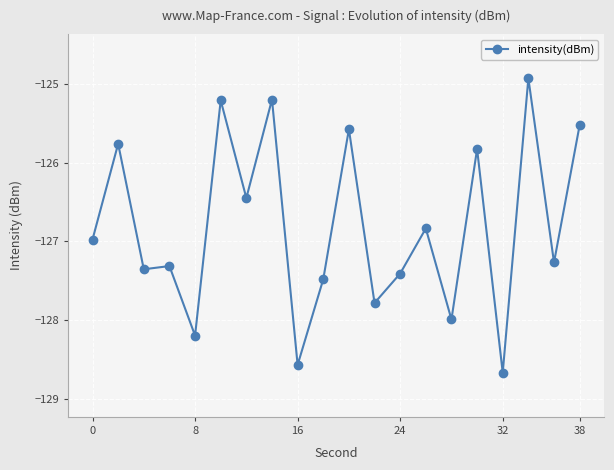

True or false: there are more than 2 points higher than both neighbors.

True